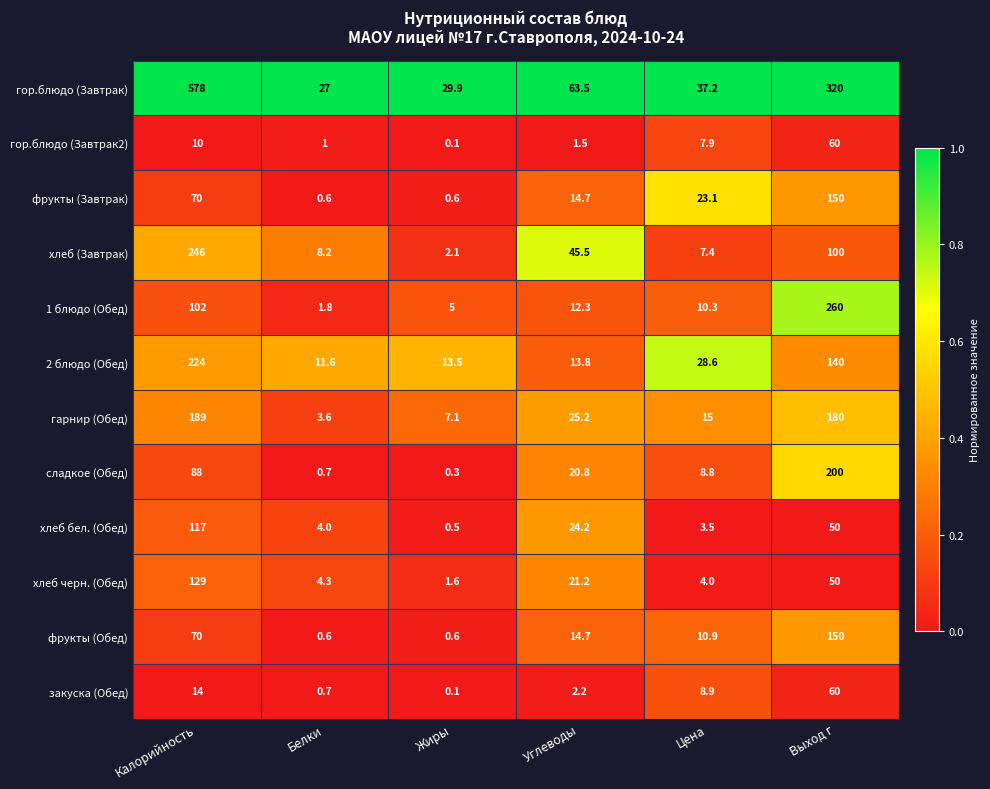

At which category is the sum across all series the highest?

Калорийность